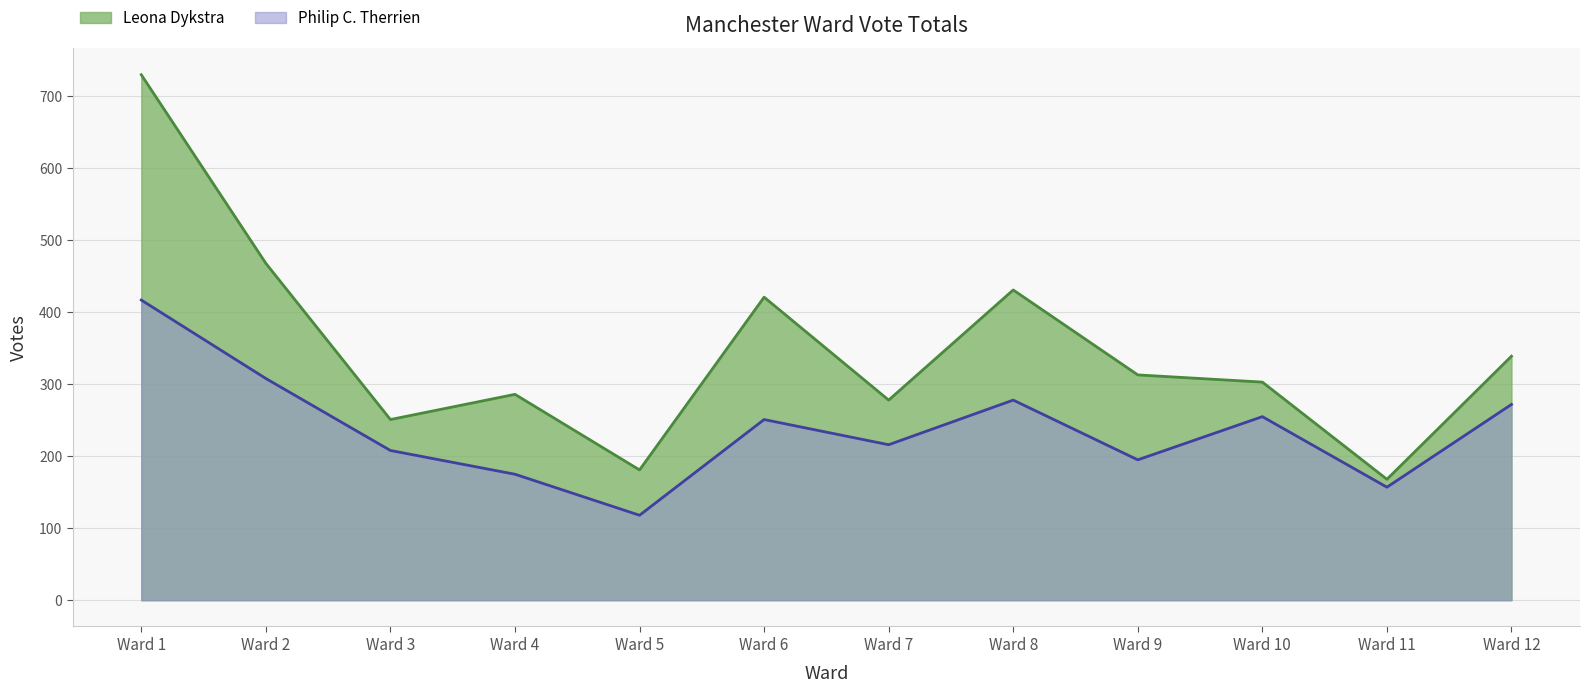

At how many categories does at least one series exceed 309?

6